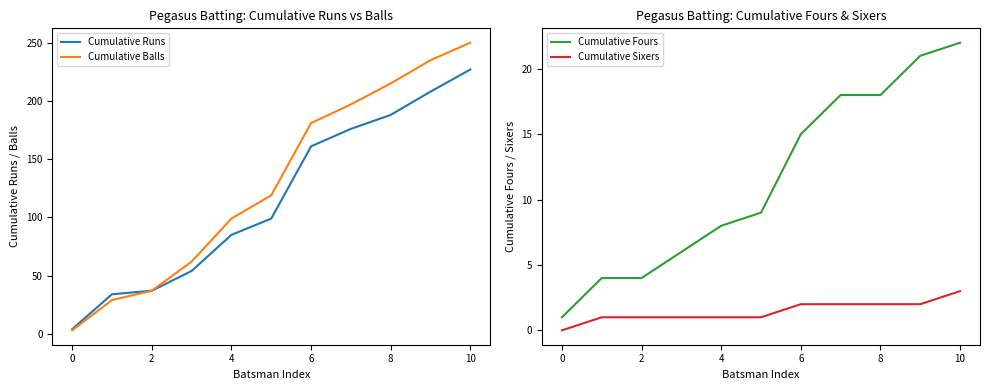

The value of Cumulative Balls at 8 is 149. True or false?

False